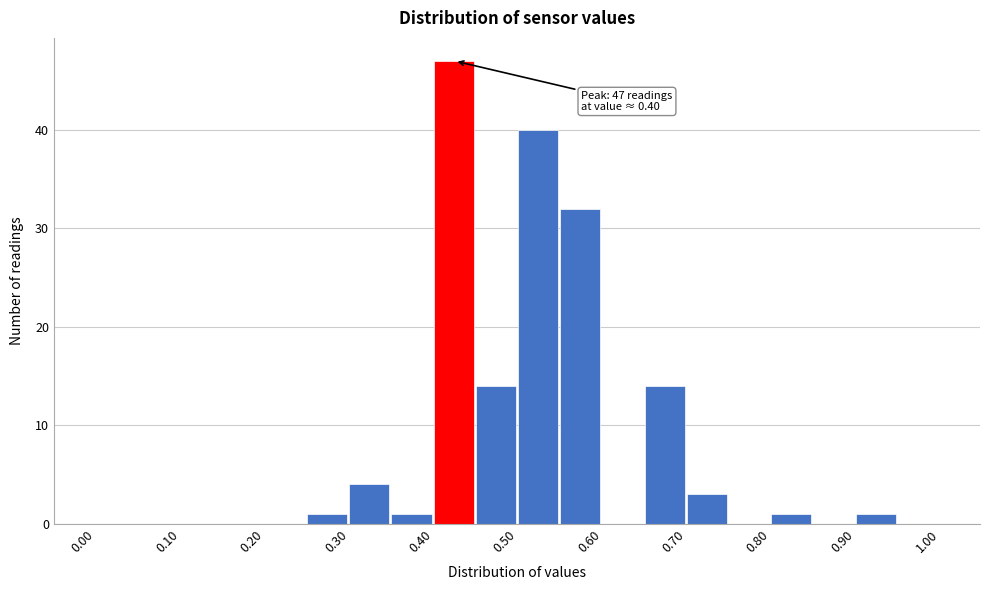

Which range on the x-axis has the tallest bar?

0.40 to 0.45